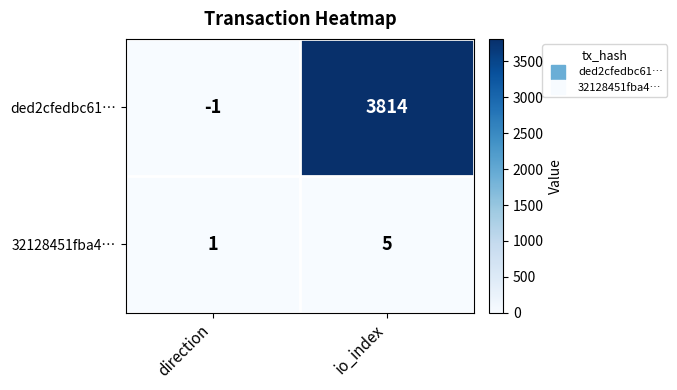

What is the maximum value shown in the chart?

3814